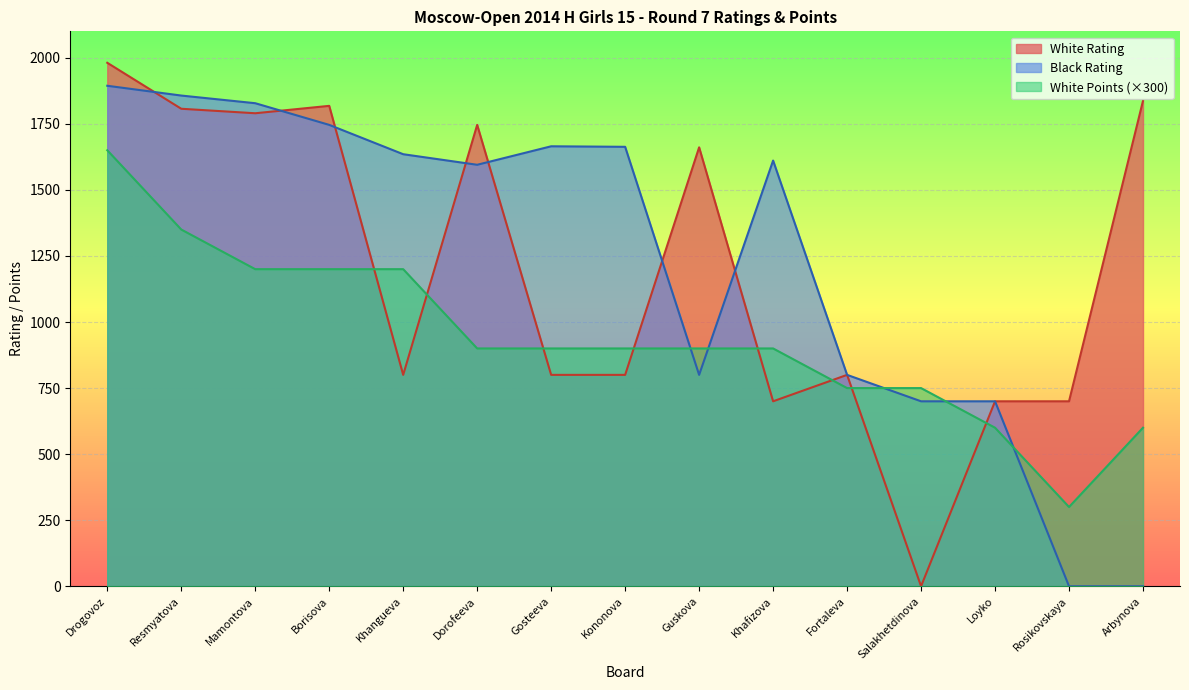

Read the Black Rating value at Guskova, to the nearest 50.

800